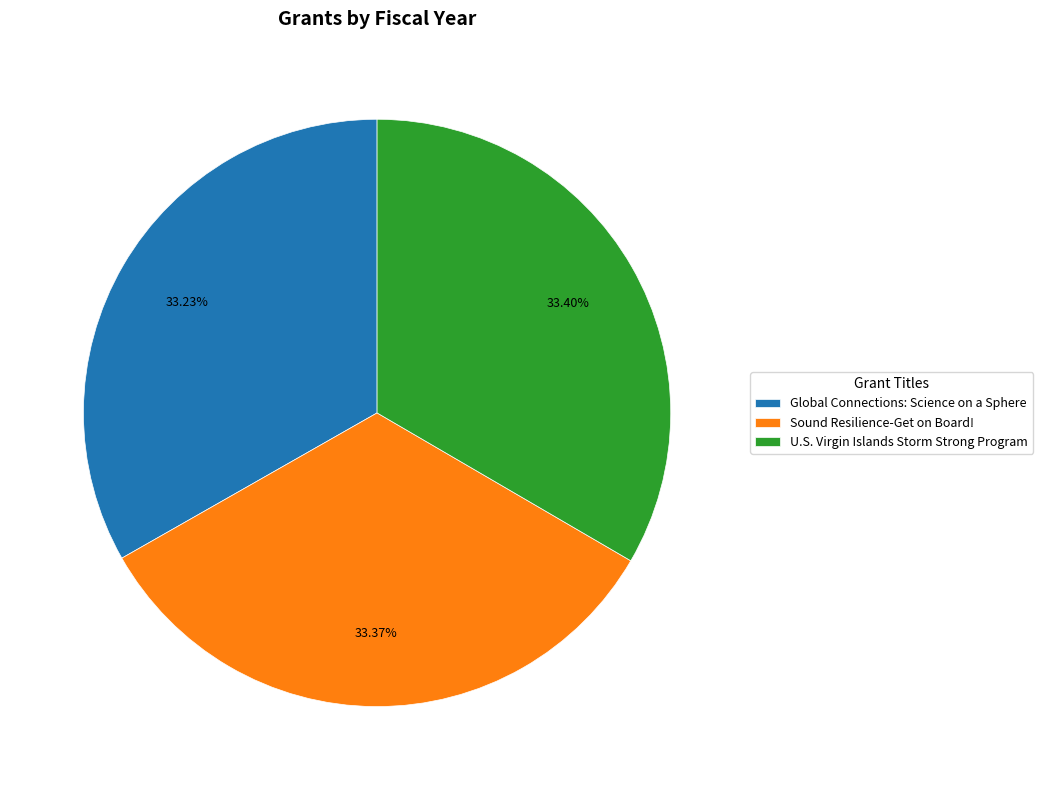

Does Sound Resilience-Get on Board! account for over 50% of the chart?

No